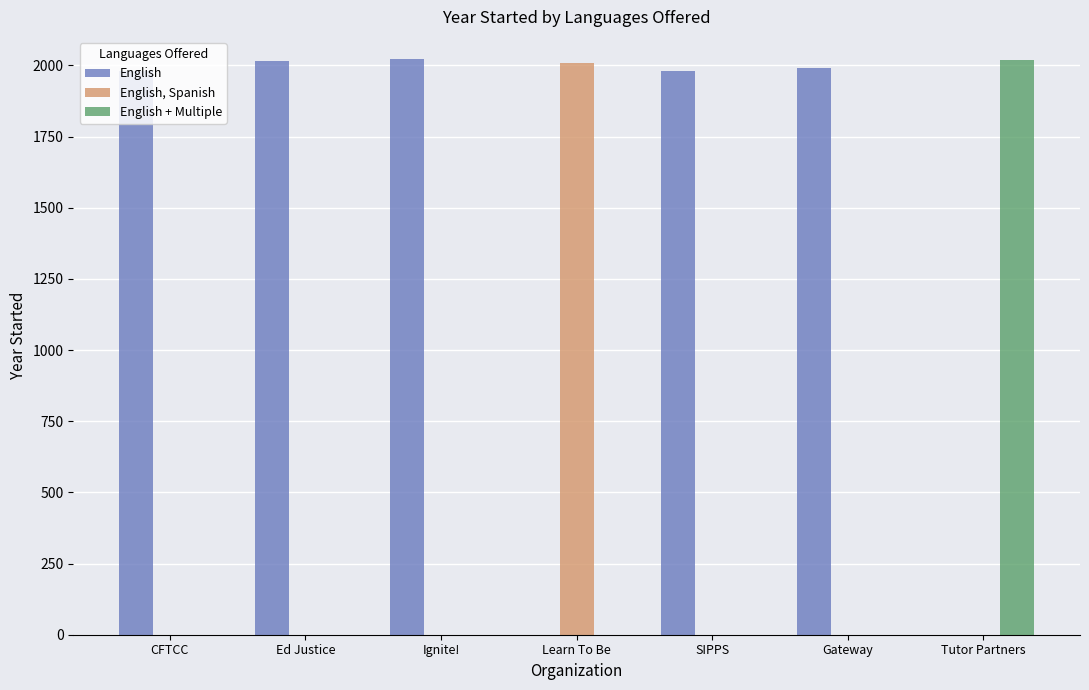

Which category has the highest value in the English + Multiple series?

Tutor Partners